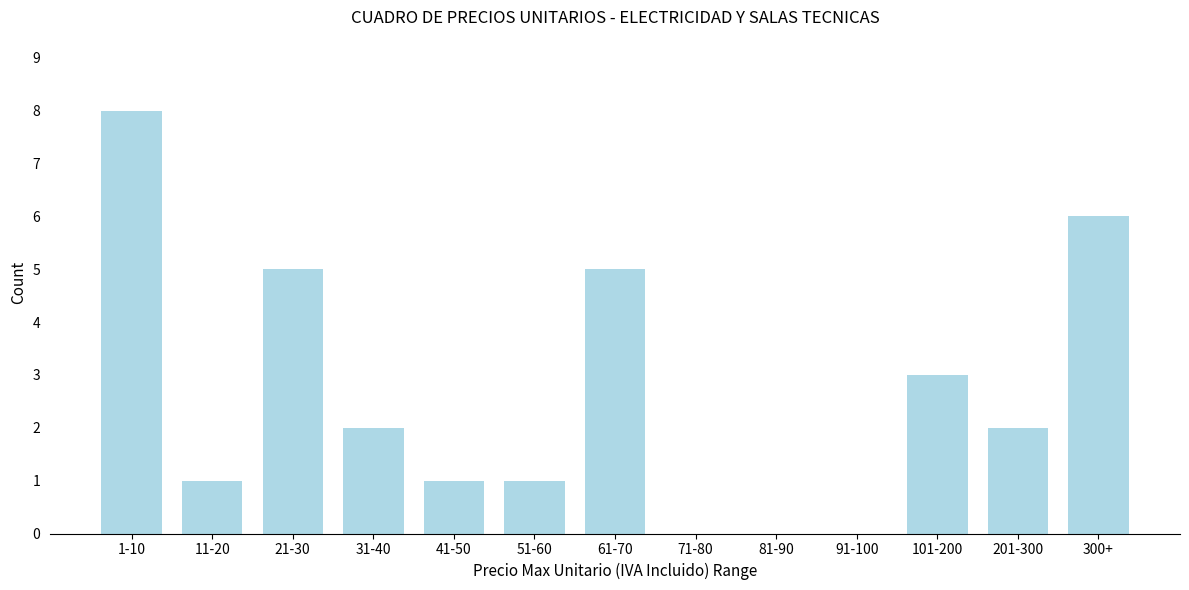

Reading right to left, list all the values displayed in this chart.

300+=6	201-300=2	101-200=3	91-100=0	81-90=0	71-80=0	61-70=5	51-60=1	41-50=1	31-40=2	21-30=5	11-20=1	1-10=8